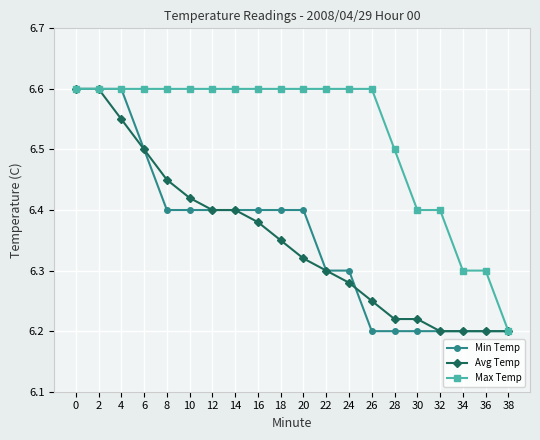

The Max Temp series shows 10.5 at 0. True or false?

False